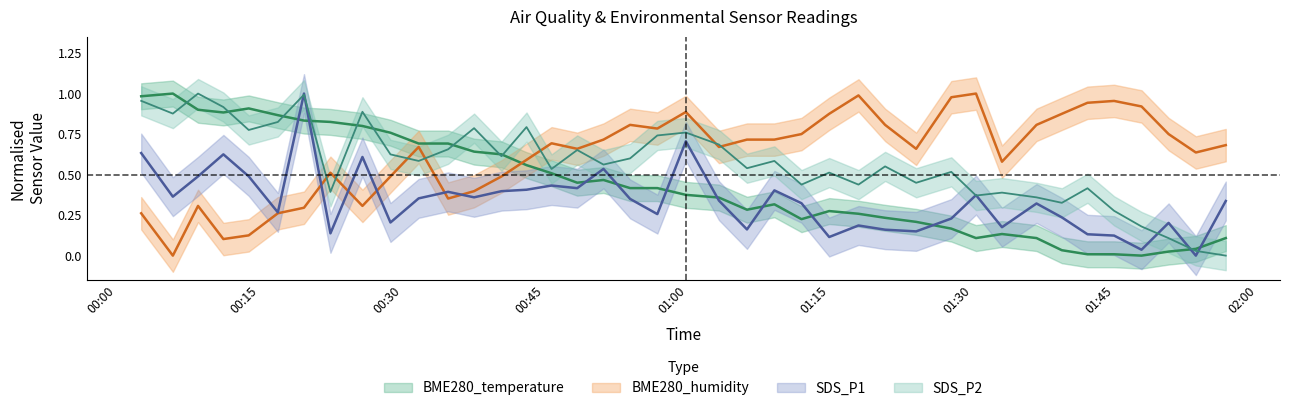

Which has a higher value, 2022/09/05 01:27:47 or 2022/09/05 01:18:01?

2022/09/05 01:18:01